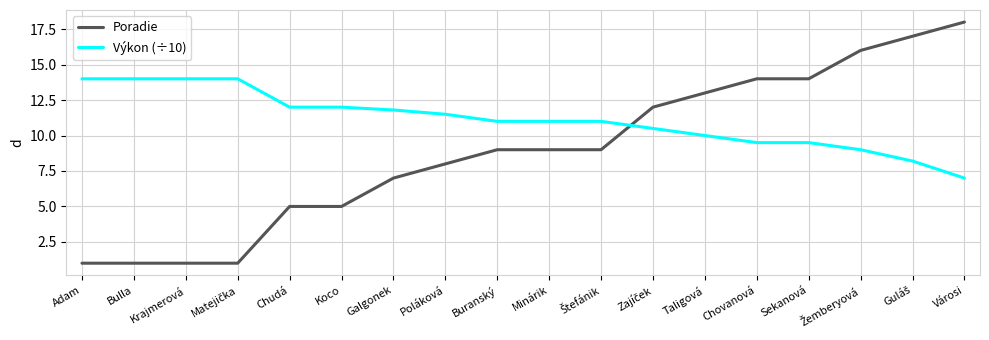

What position from the left is Bulla?

2